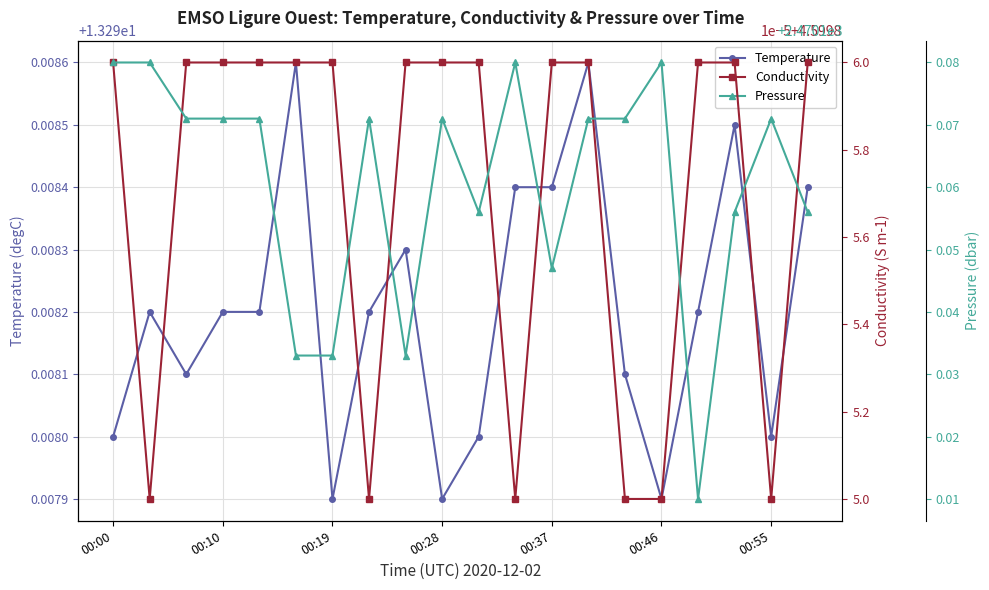

How many distinct data groups are displayed?

3